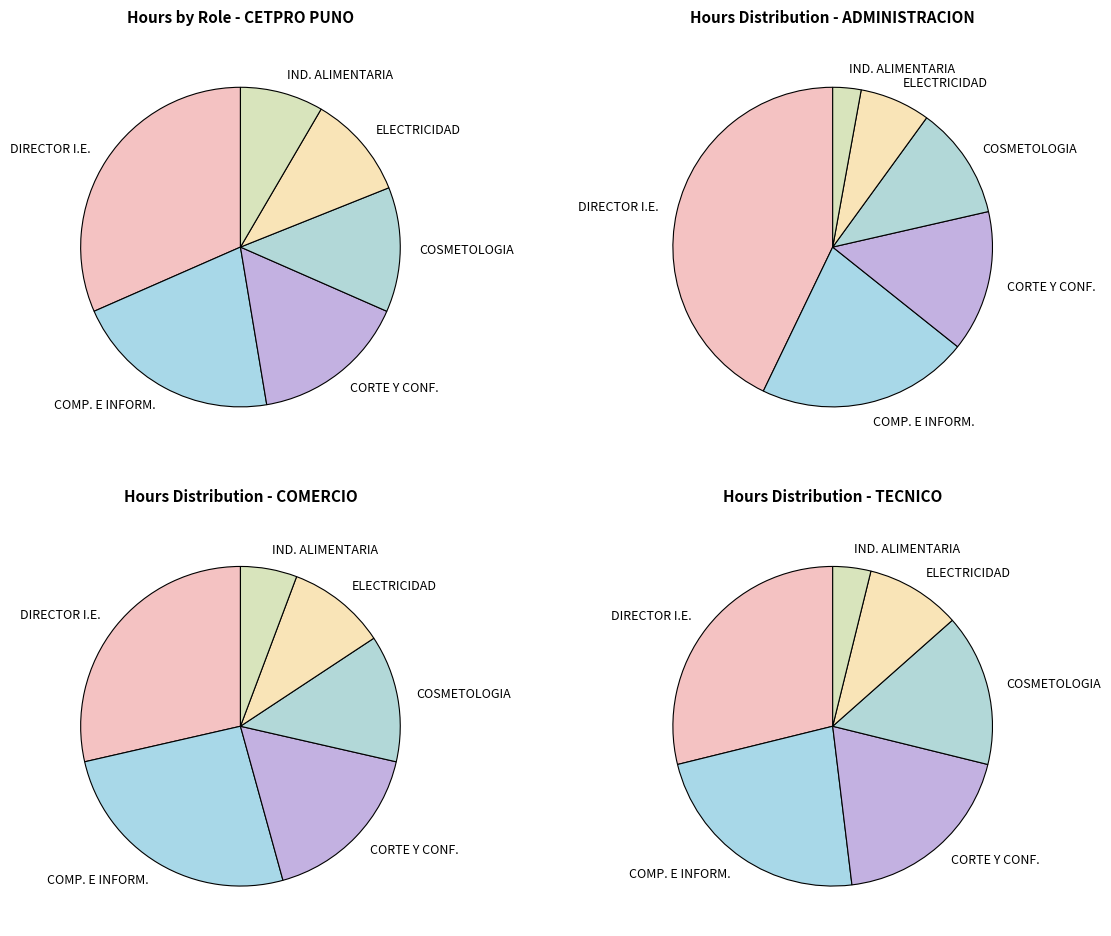

How many segments does this pie chart have?

6